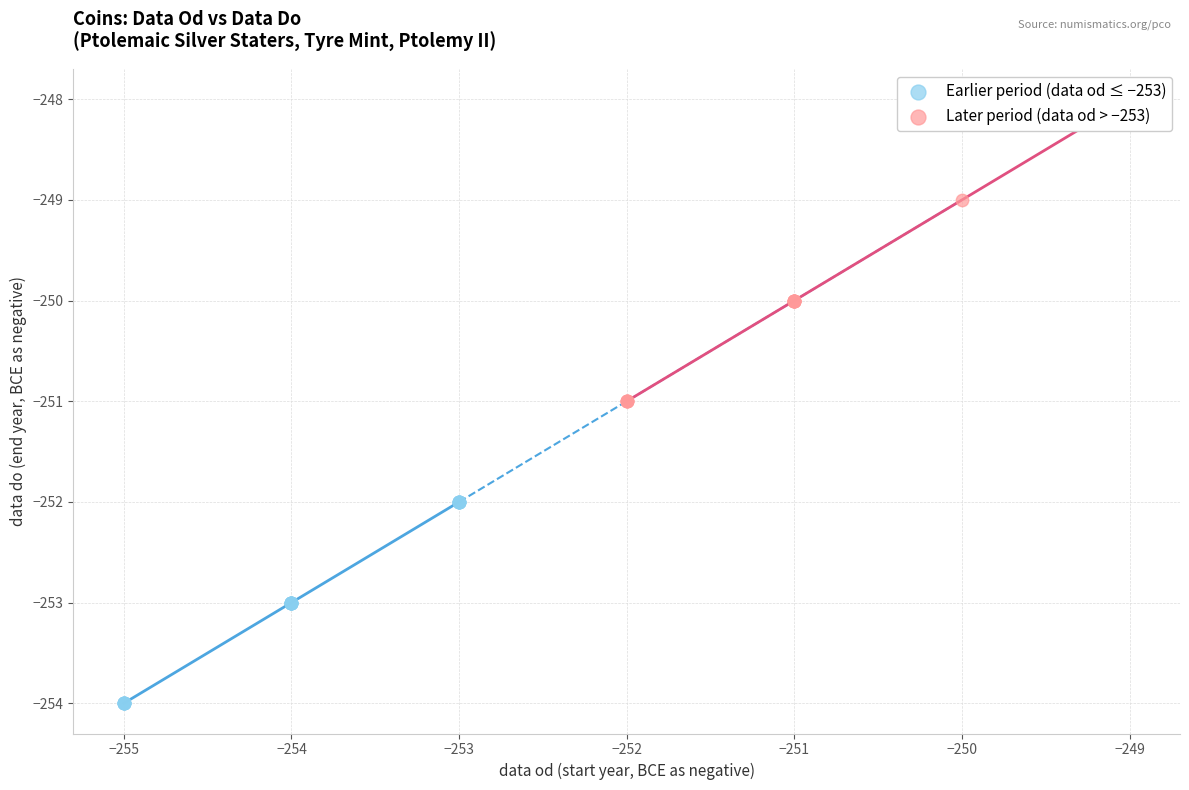

Which series contains the lowest Y value?

Earlier period (data od ≤ −253)